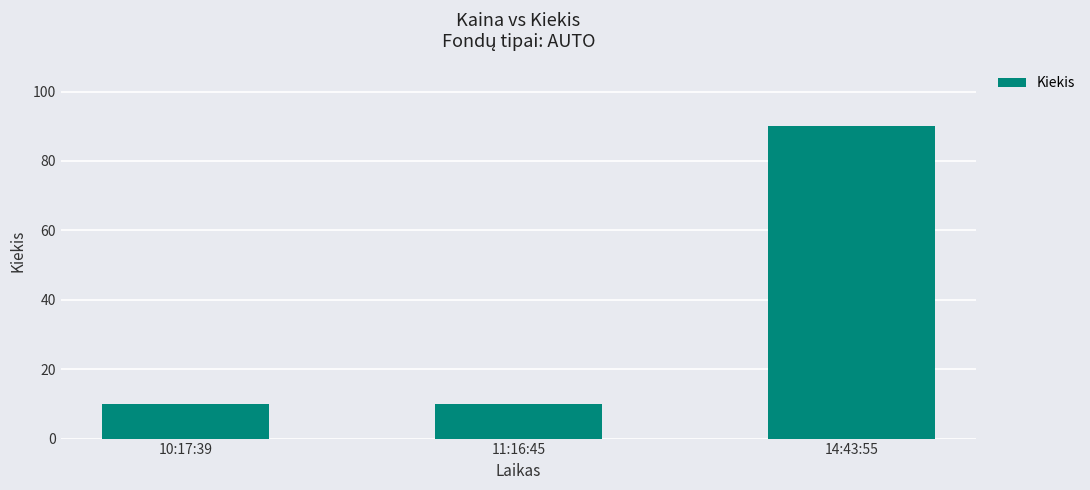

How many distinct data groups are displayed?

1